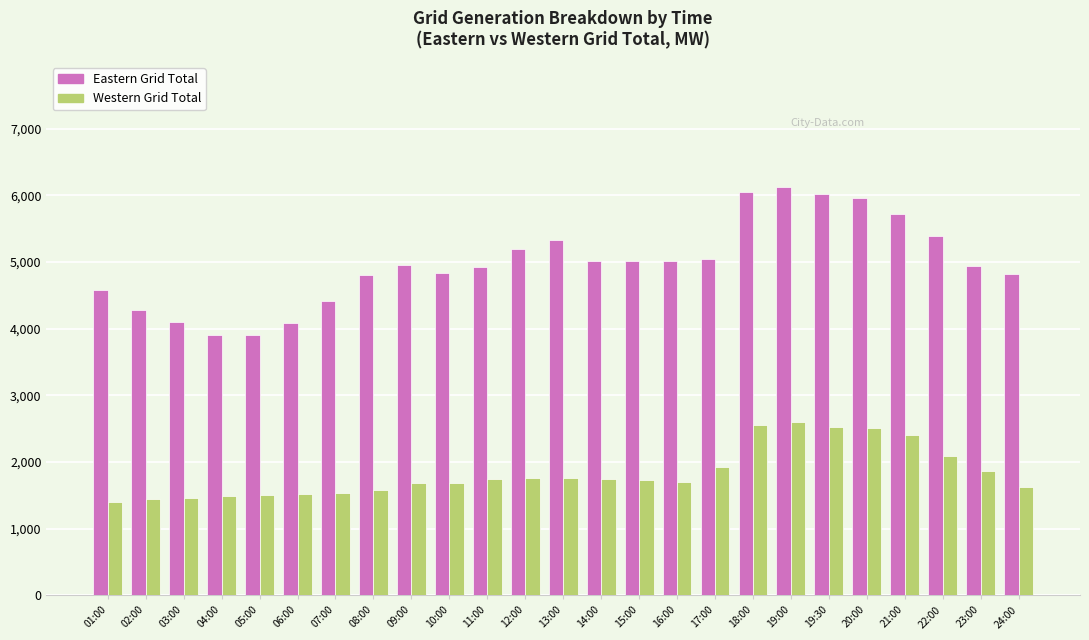

What is the spread (max minus min) of values at 17:00?

3115